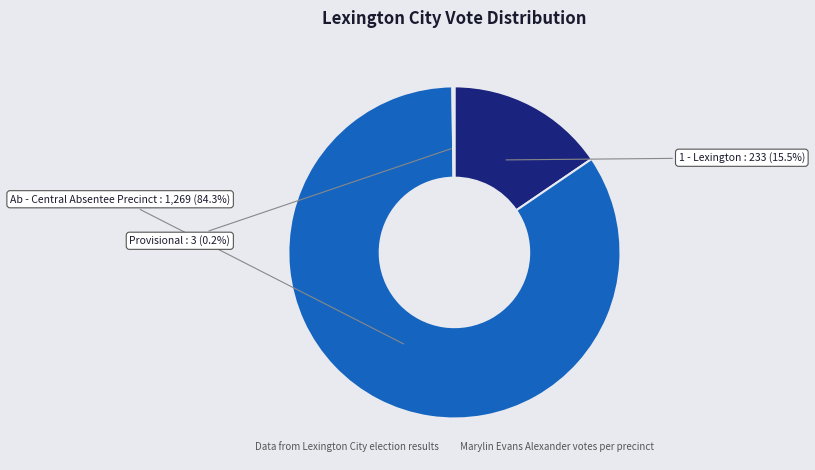

Which slice is the largest?

Ab - Central Absentee Precinct